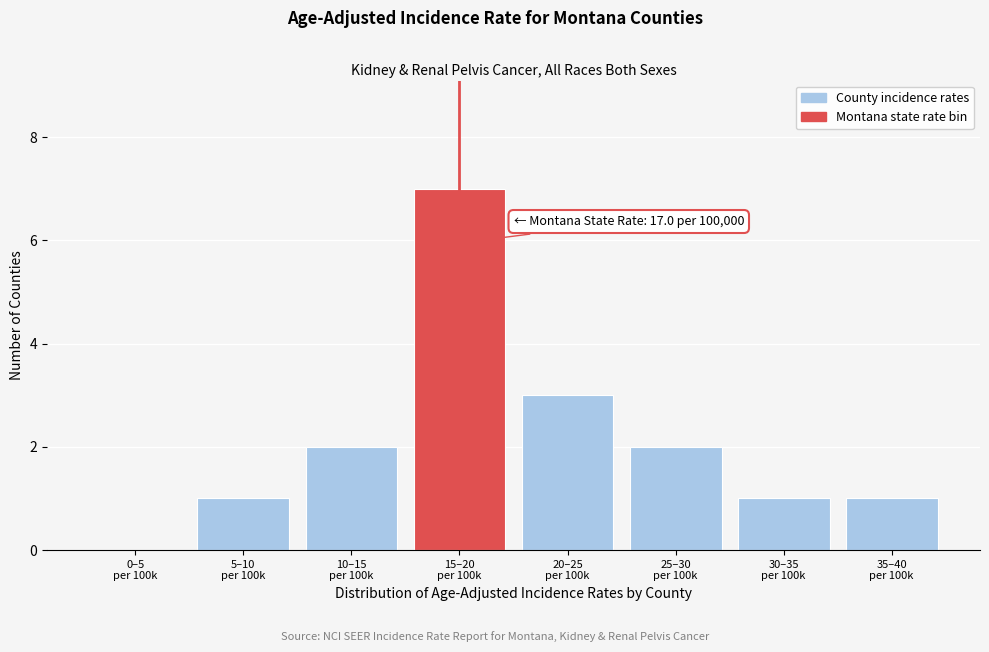

What is the sum of all values?

17